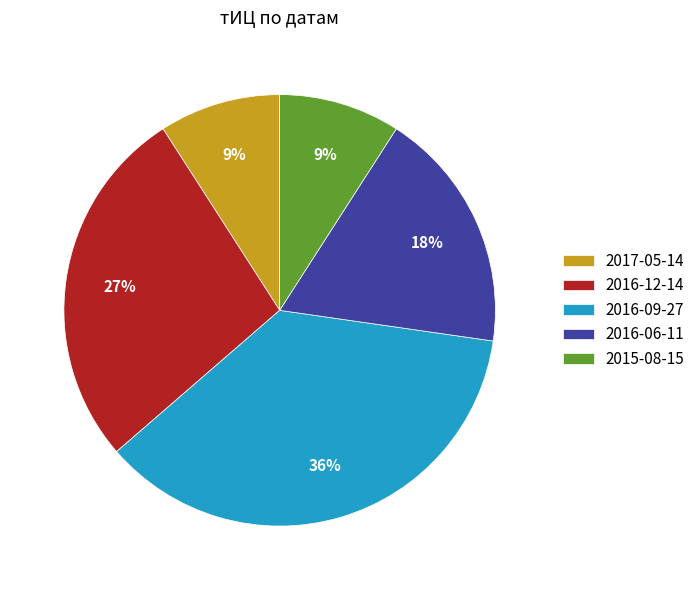

Which has a higher value, 2015-08-15 or 2016-09-27?

2016-09-27